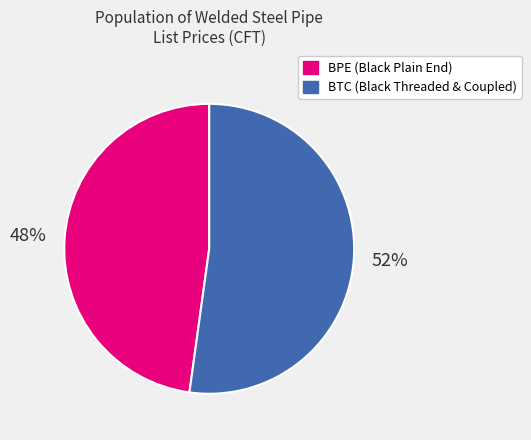

Count the number of slices in the pie.

2